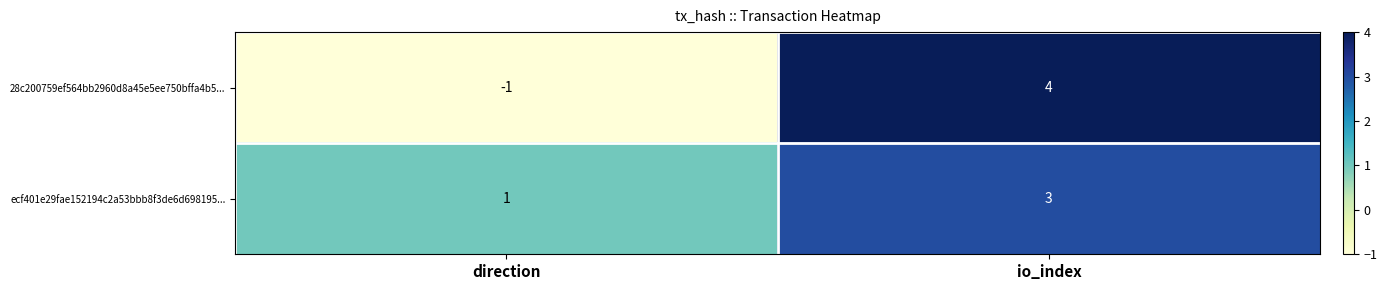

What is the total value across all series at io_index?

7